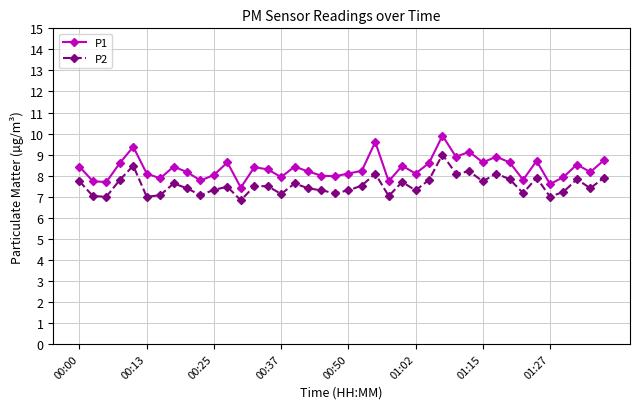

Count the number of data series in this chart.

2